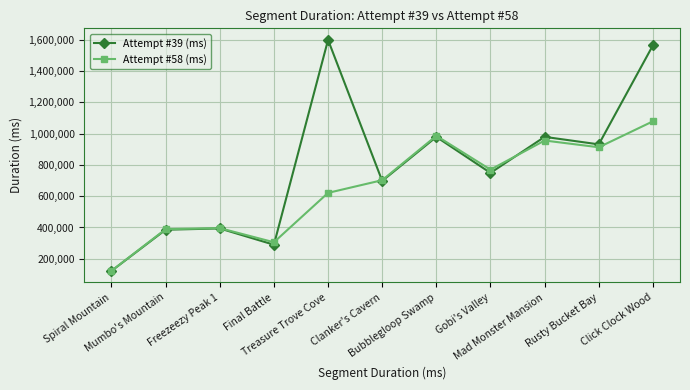

The Attempt #58 (ms) series shows 956268 at Mad Monster Mansion. True or false?

True